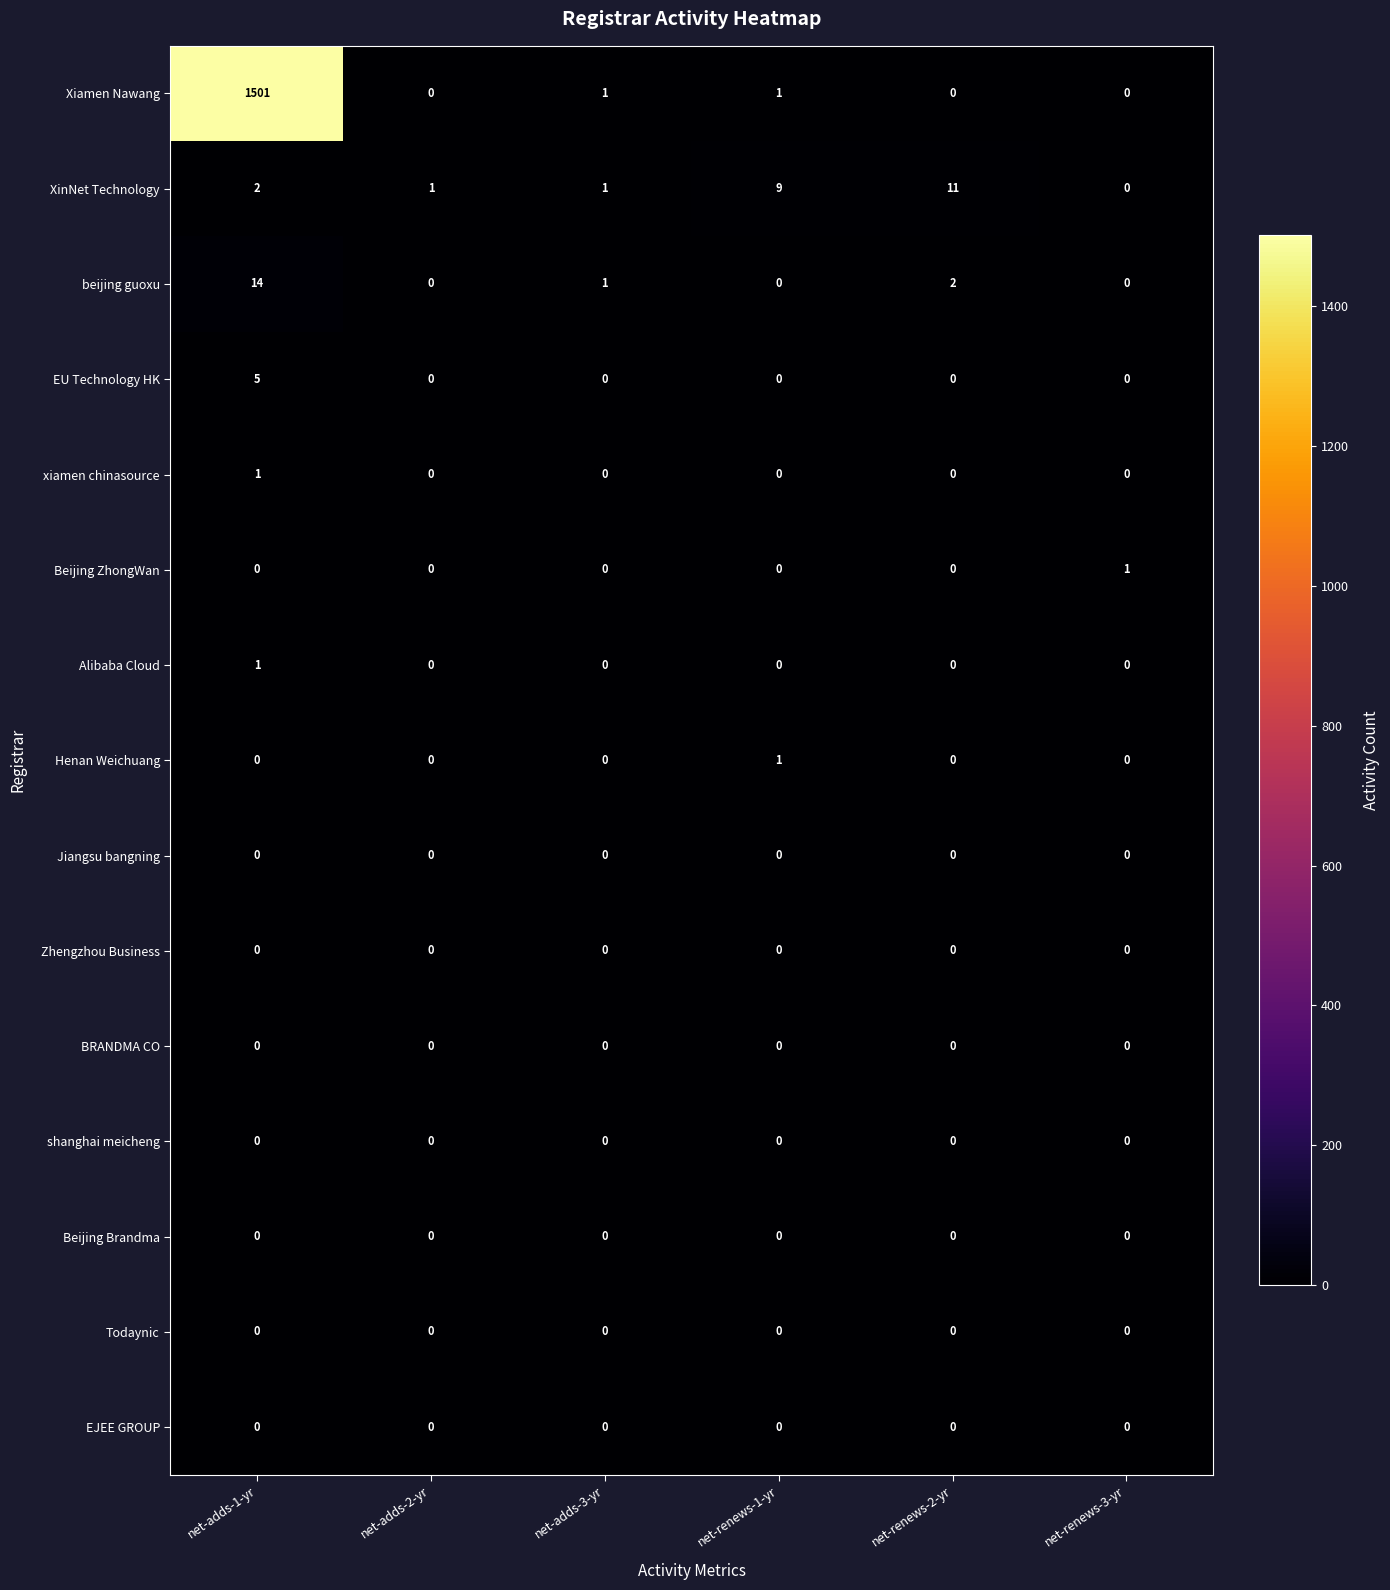

Which series has the widest spread of values?

Xiamen Nawang